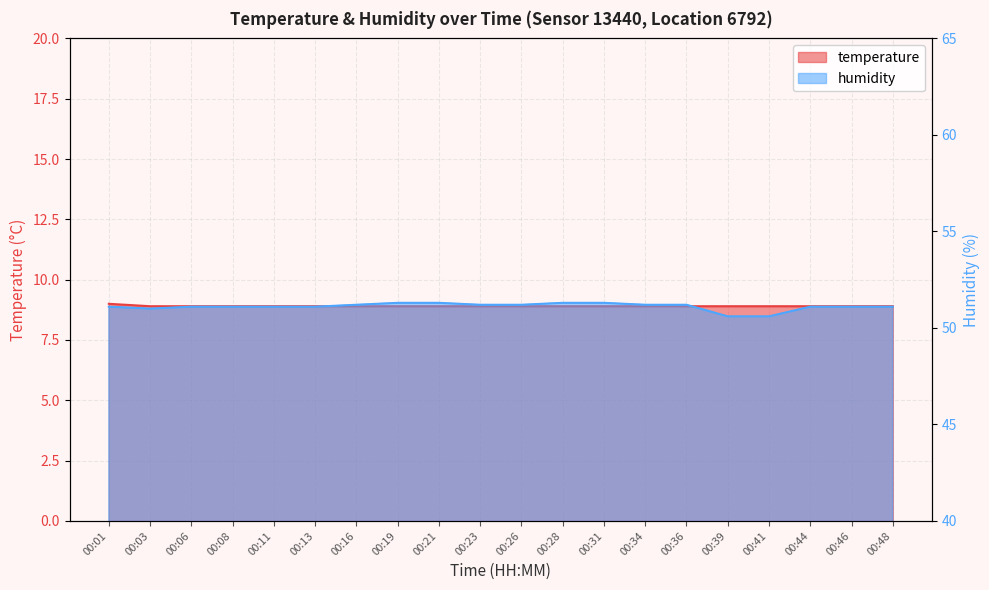

What is the value of the humidity point at the 7th from the left?

51.2